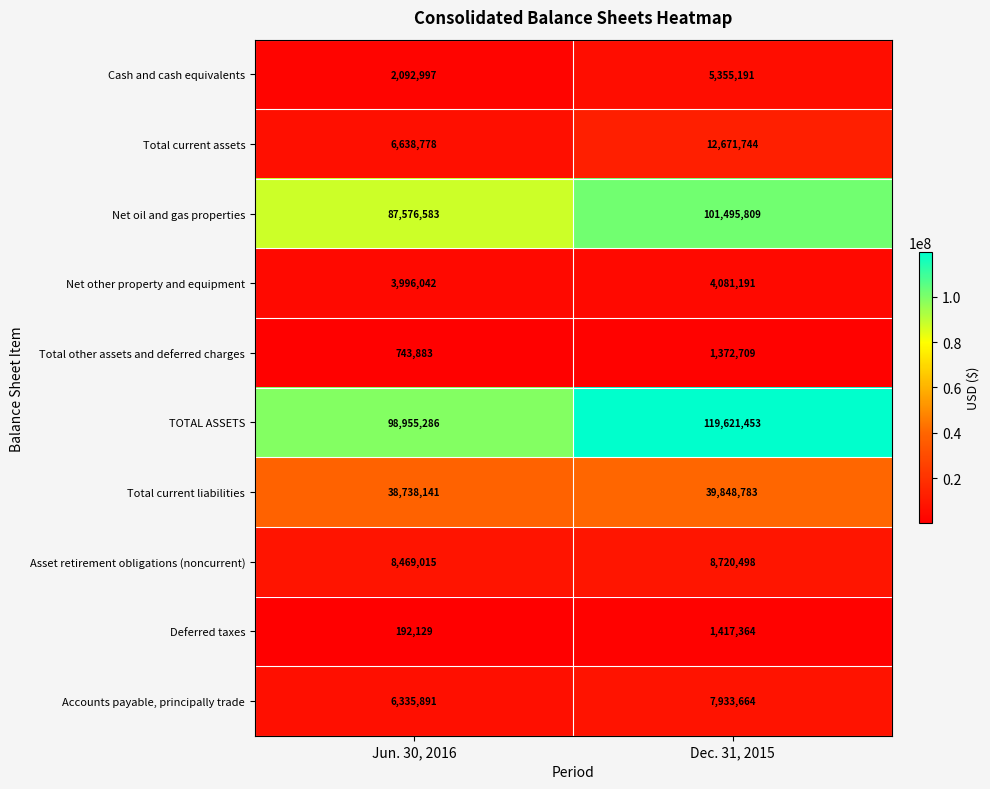

Reading left to right, extract all data points from this chart.

Cash and cash equivalents: 2092997	5355191
Total current assets: 6638778	12671744
Net oil and gas properties: 87576583	101495809
Net other property and equipment: 3996042	4081191
Total other assets and deferred charges: 743883	1372709
TOTAL ASSETS: 98955286	119621453
Total current liabilities: 38738141	39848783
Asset retirement obligations (noncurrent): 8469015	8720498
Deferred taxes: 192129	1417364
Accounts payable, principally trade: 6335891	7933664